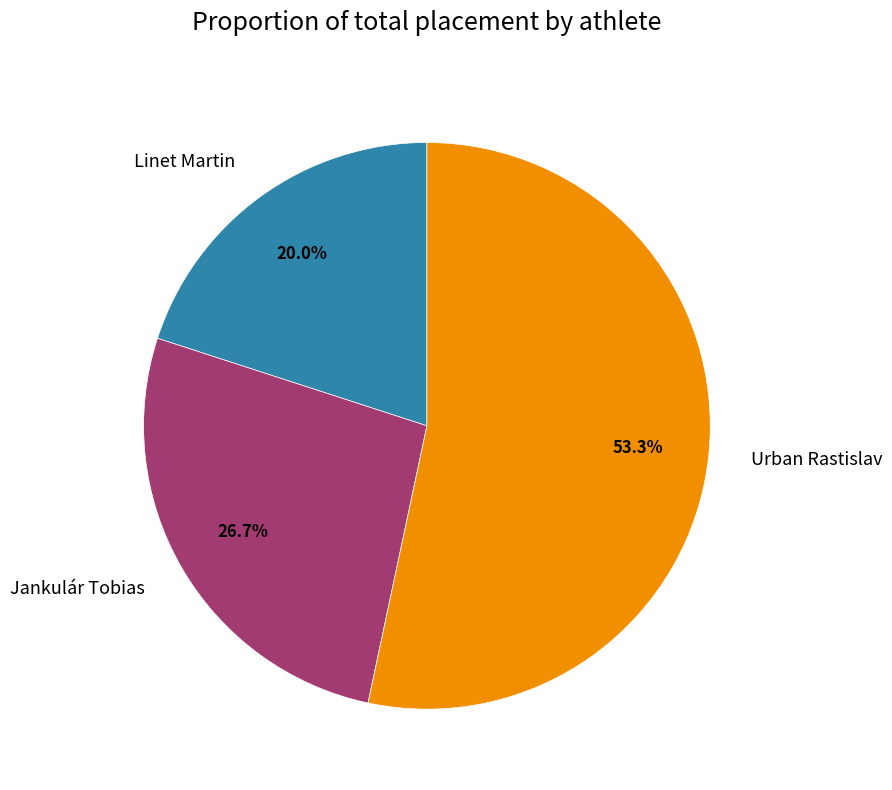

What is the ratio of the value at Jankulár Tobias to the value at Linet Martin?

1.3